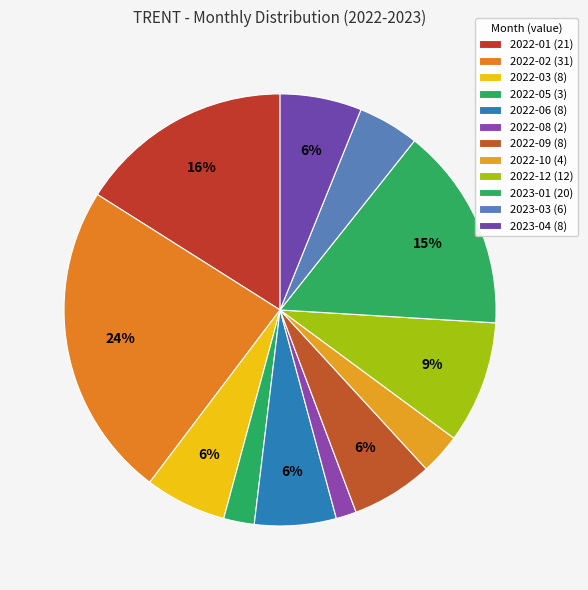

How many slices are in this pie chart?

12